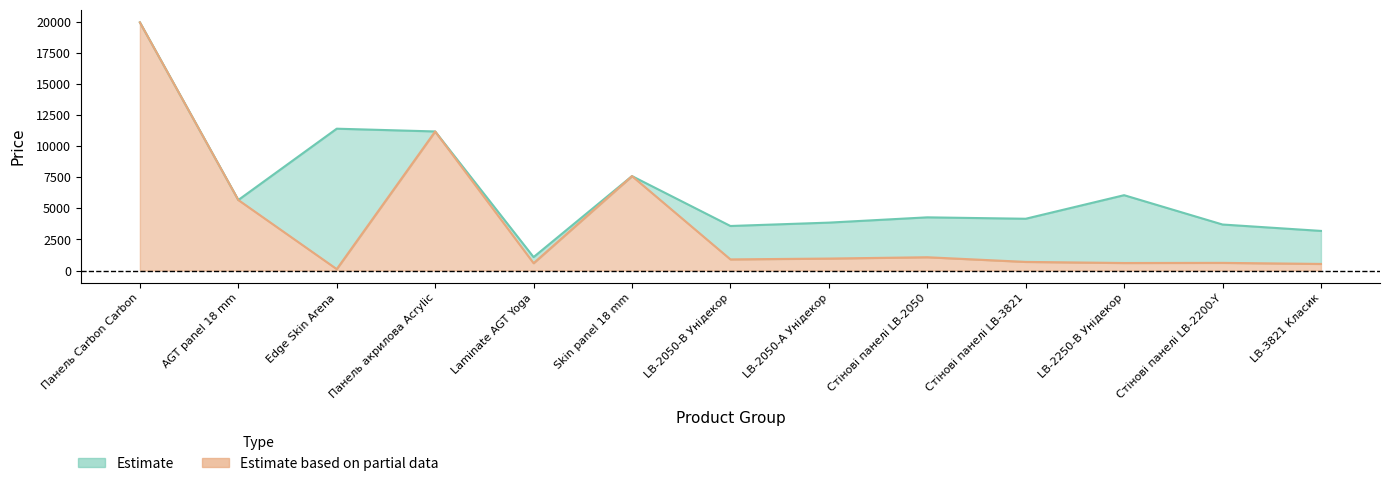

At how many categories does at least one series exceed 12503?

1